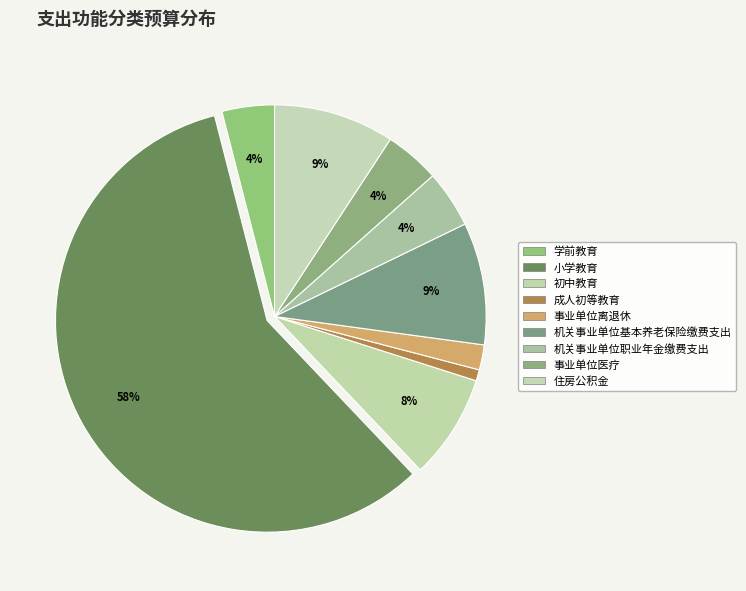

Count the number of slices in the pie.

9